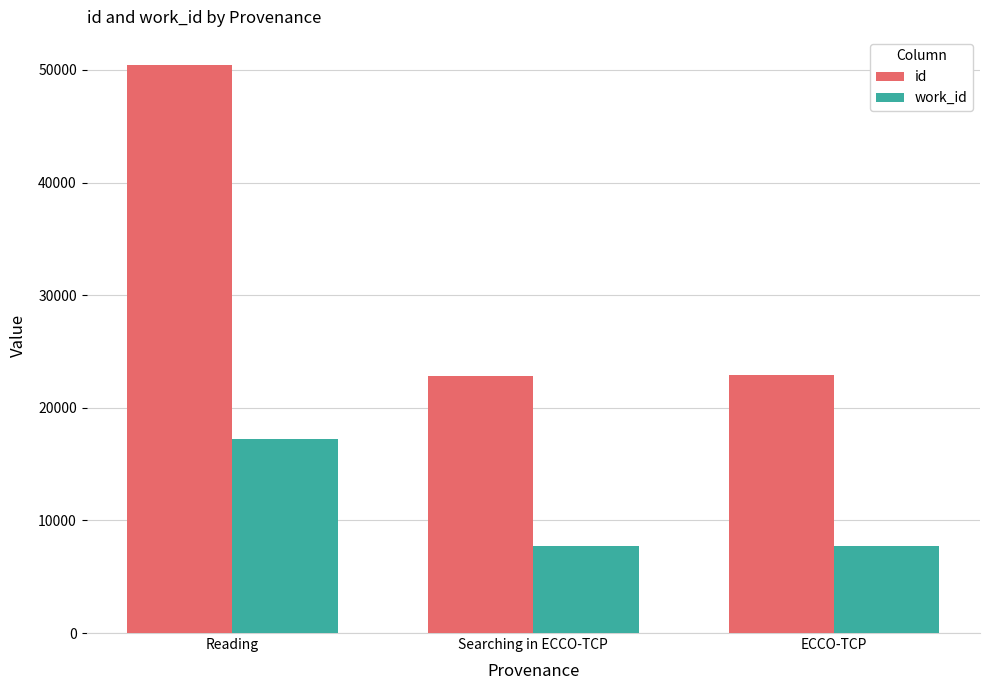

At which category is the sum across all series the highest?

Reading